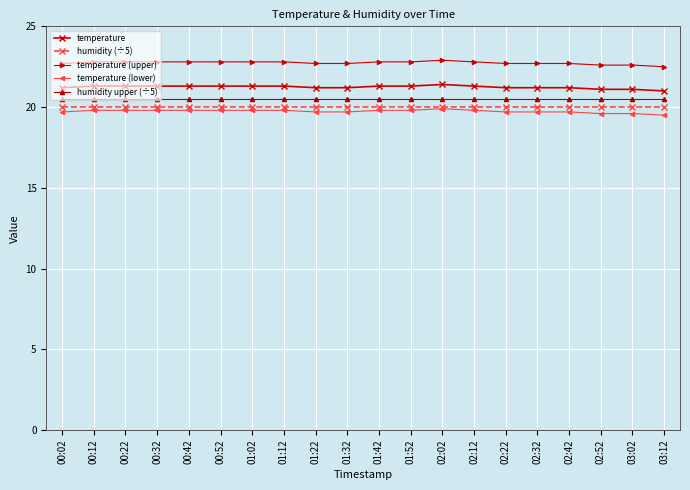

What is the spread (max minus min) of values at 00:02?

3.0